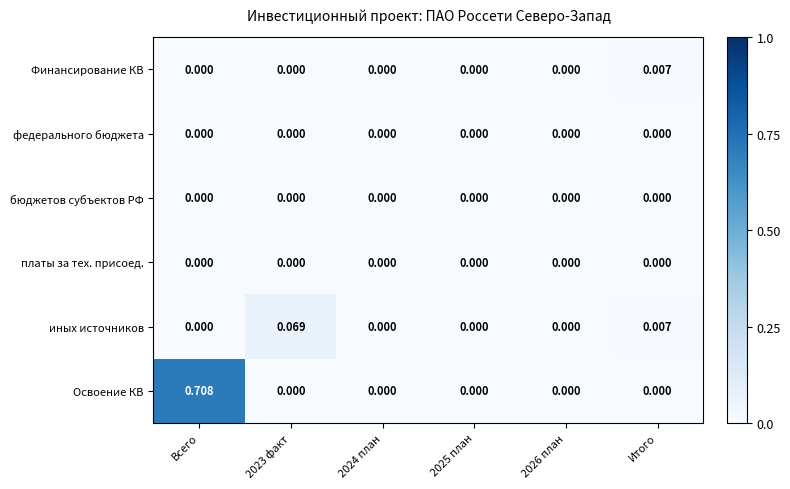

Which series changed the most between 2023 факт and 2026 план?

иных источников